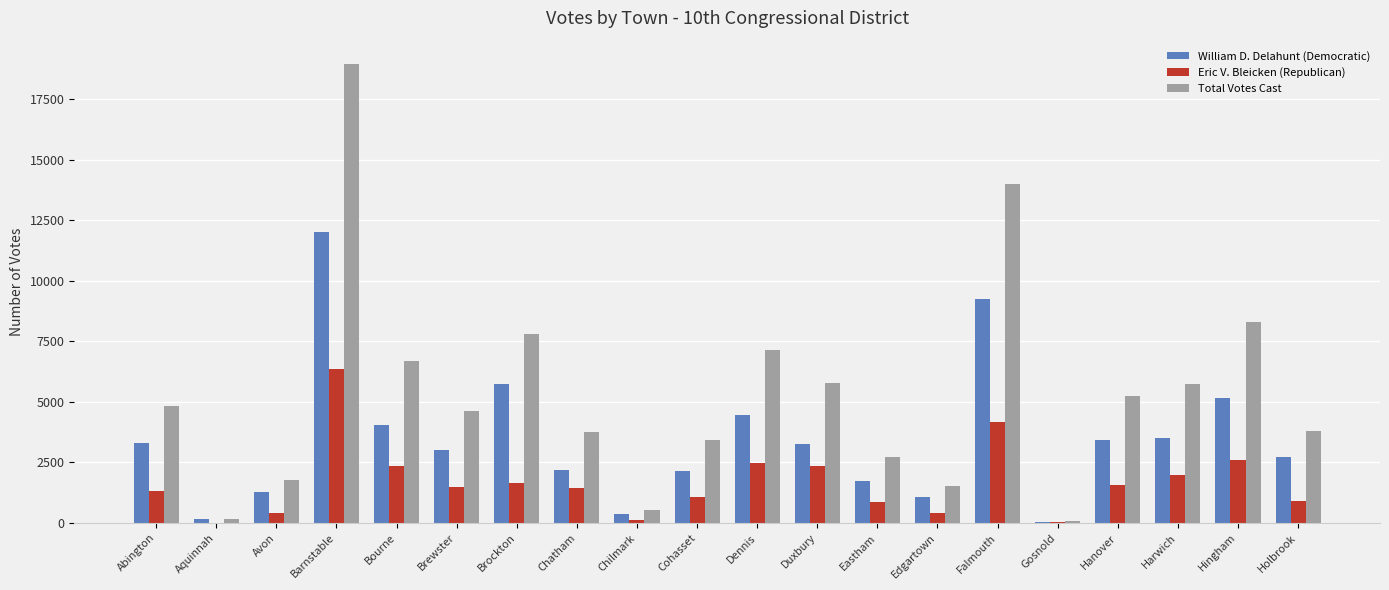

What is the sum of the William D. Delahunt (Democratic) values at Hingham and Aquinnah?

5317